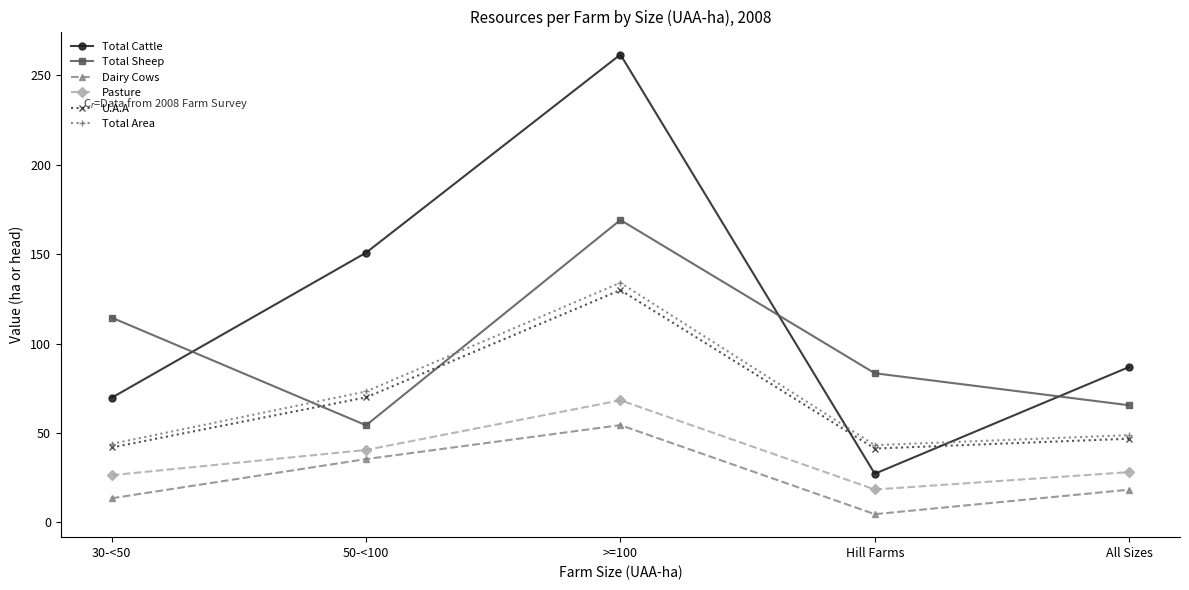

What is the maximum value for Total Cattle?

261.6